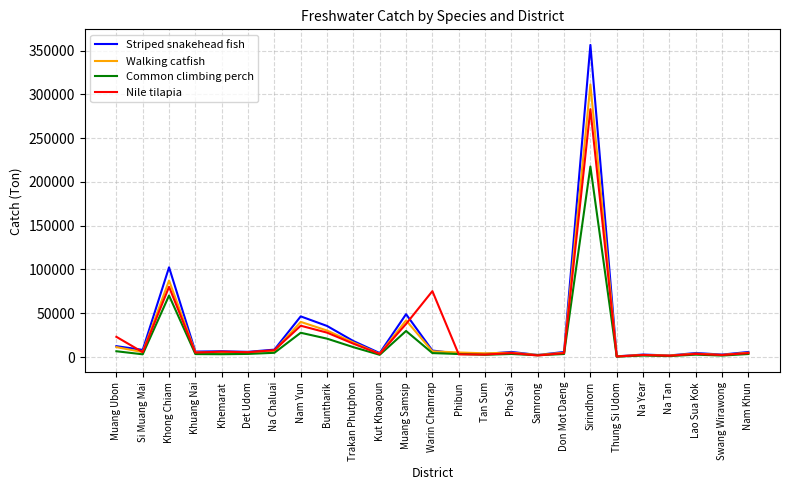

Which series has the widest spread of values?

Striped snakehead fish